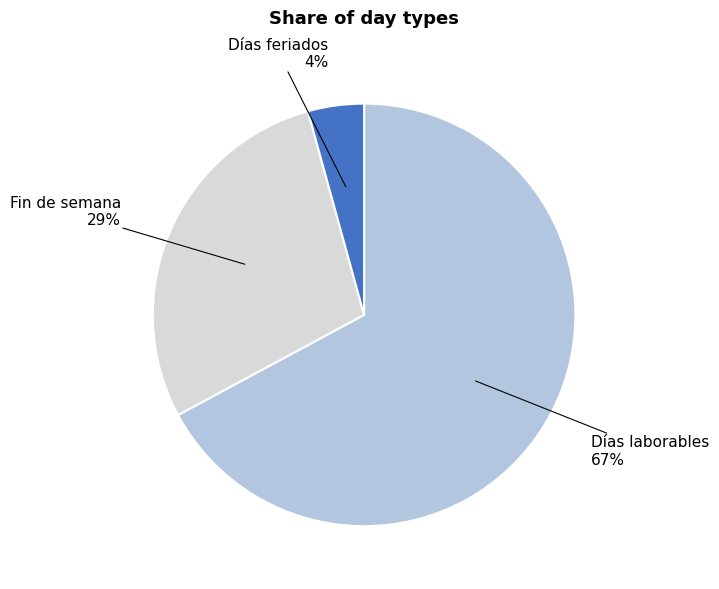

Does any single category account for the majority?

Yes